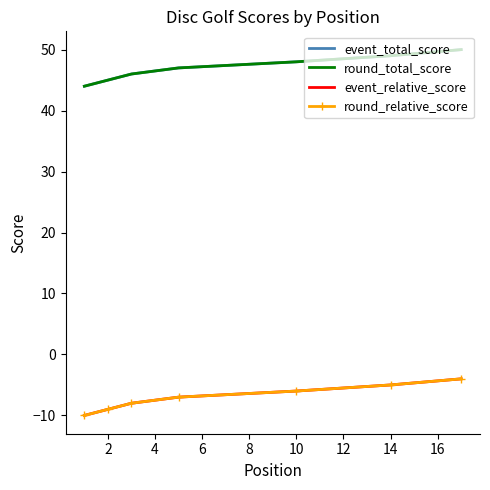

How many categories are shown in the chart?

7